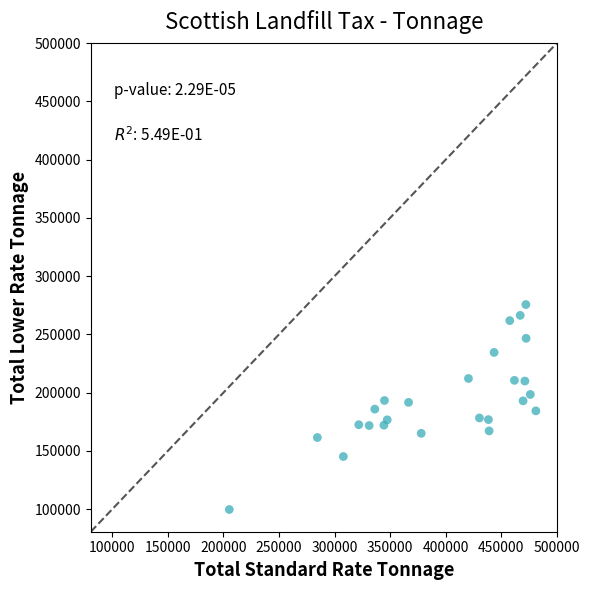

What is the range of Y values (max minus min)?

176000